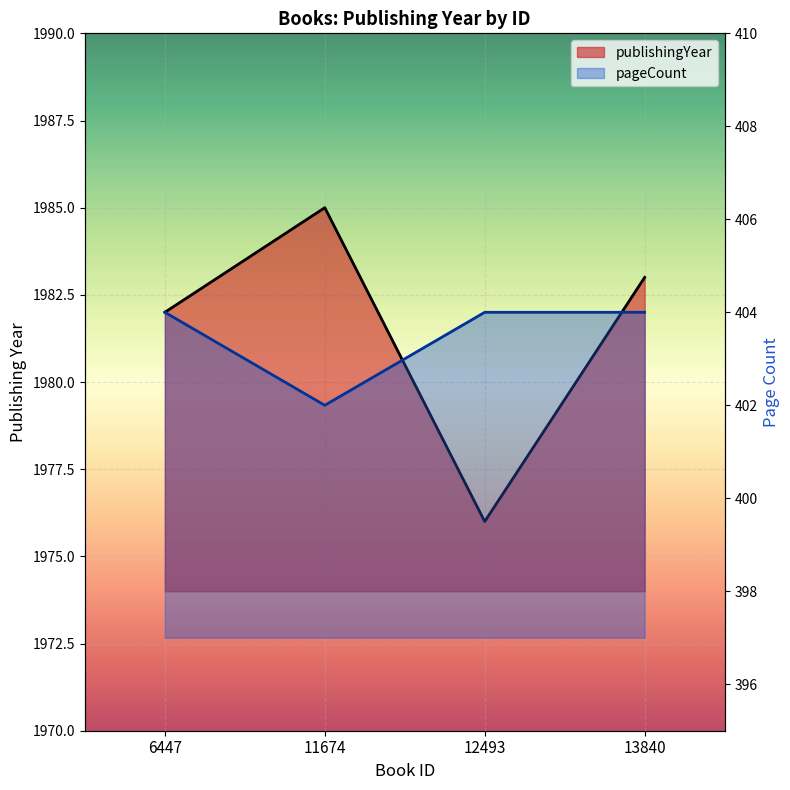

In pageCount, how many points are lower than both neighbors (excluding endpoints)?

1